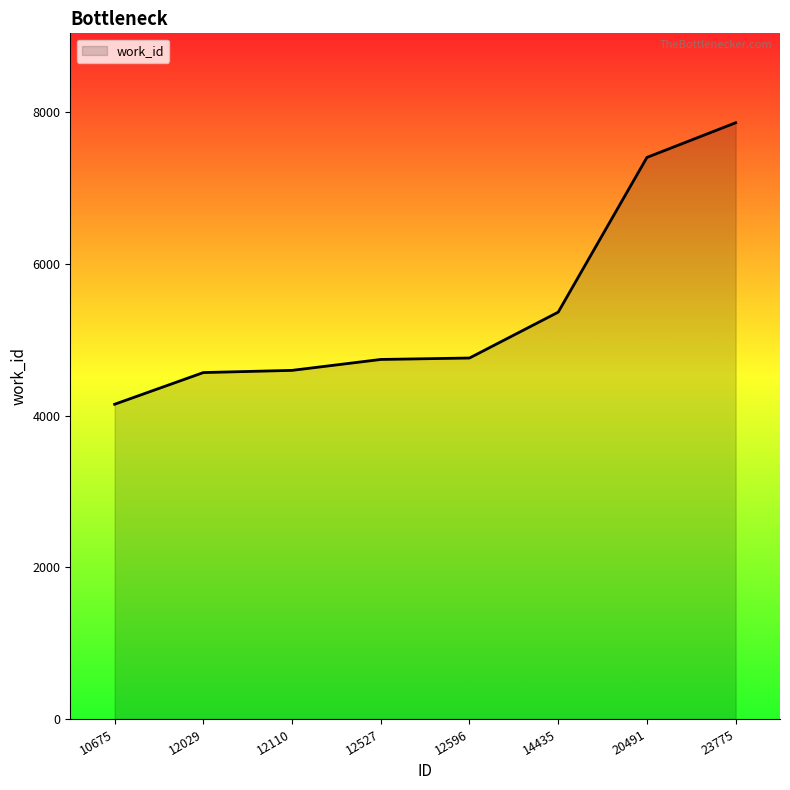

How many categories are shown in the chart?

8